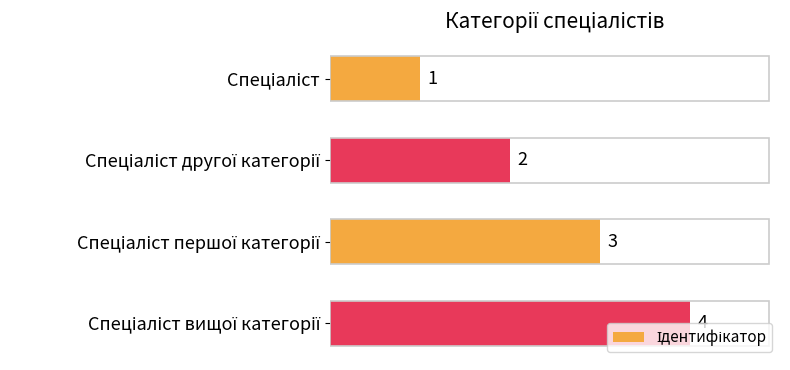

What is the sum of all values?

10